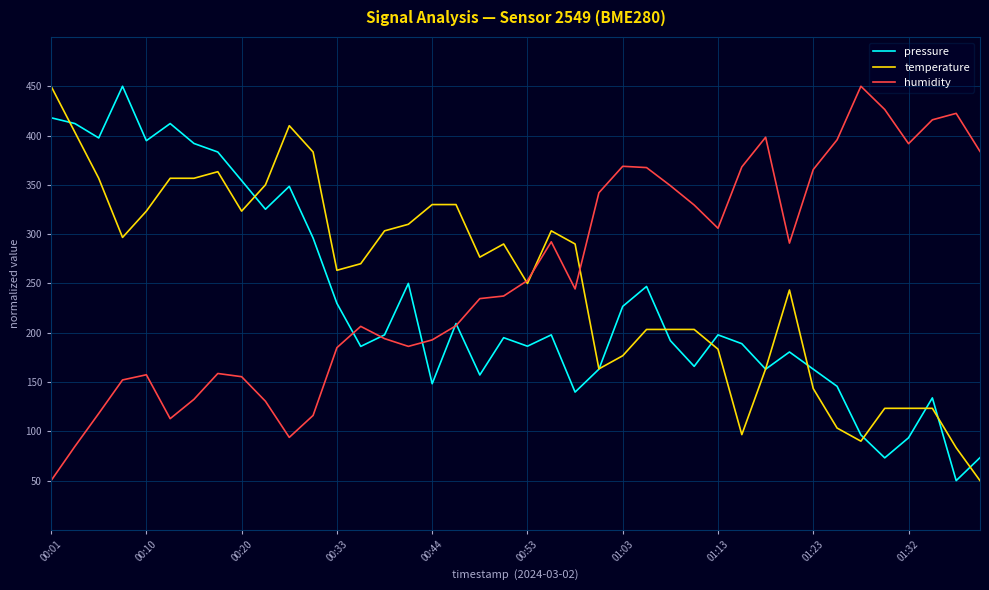

What is the smallest value displayed?

50.0